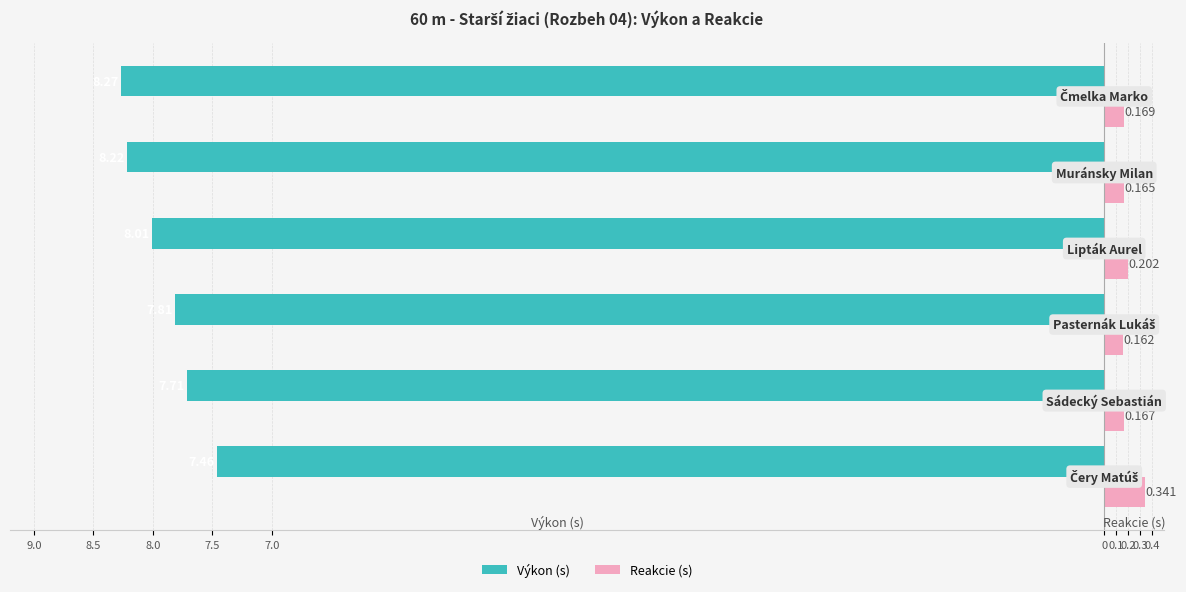

What are all the series names shown in the legend?

Výkon (s), Reakcie (s)